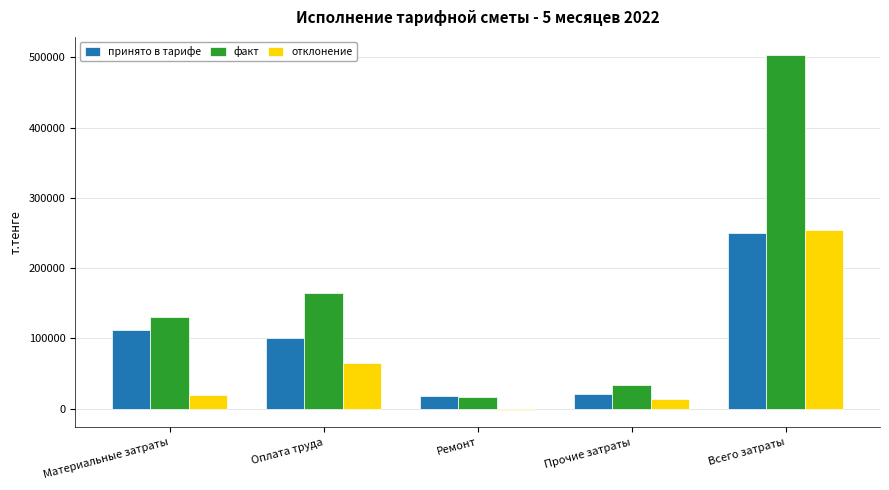

Which series has the largest range (max minus min)?

факт